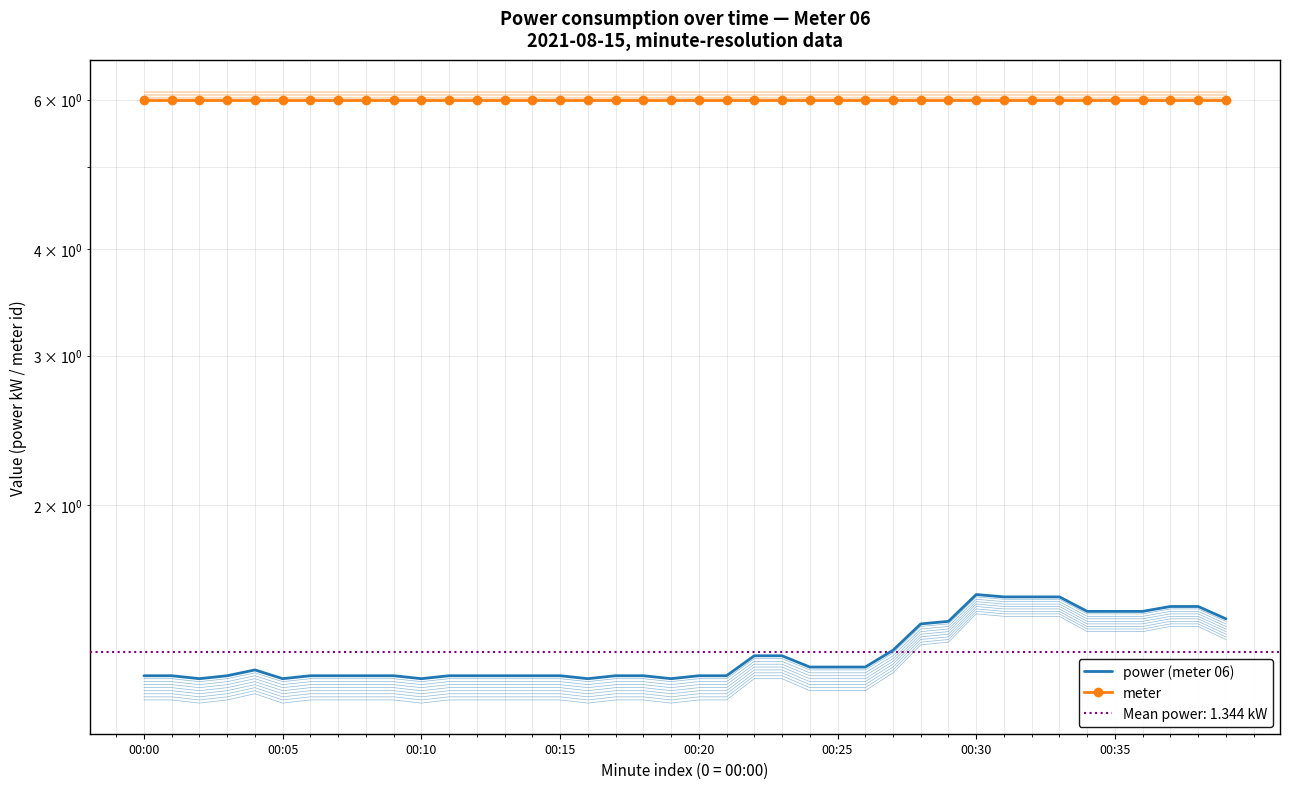

List the series in order of their peak value, lowest first.

power (meter 06), meter